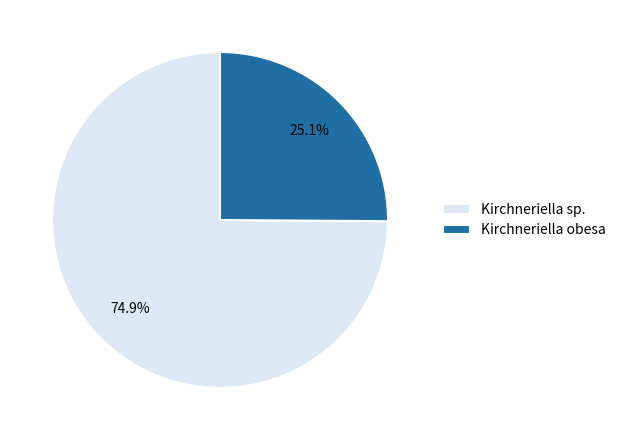

Rank the categories by value from lowest to highest.

Kirchneriella obesa, Kirchneriella sp.